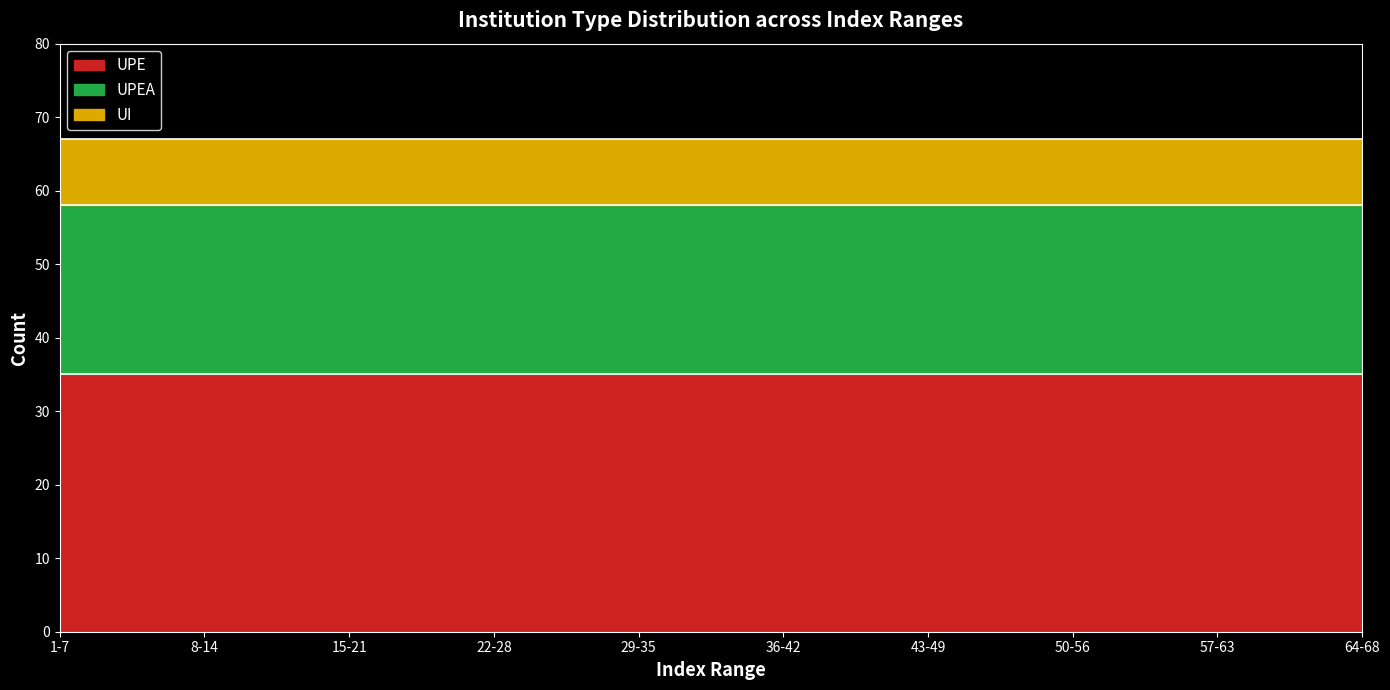

What is the minimum value shown in the chart?

9